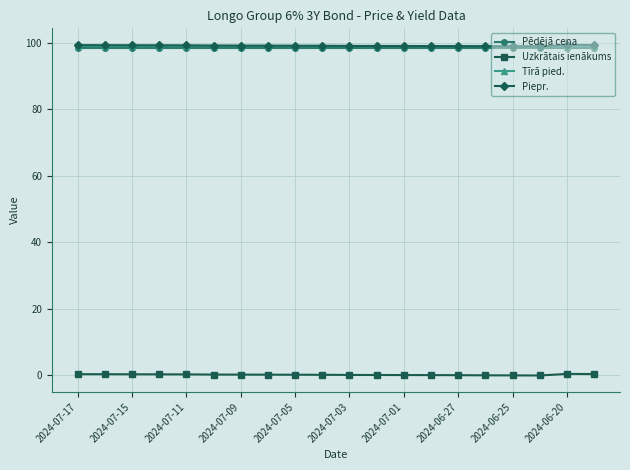

Is this an area chart (filled region under the line)?

No